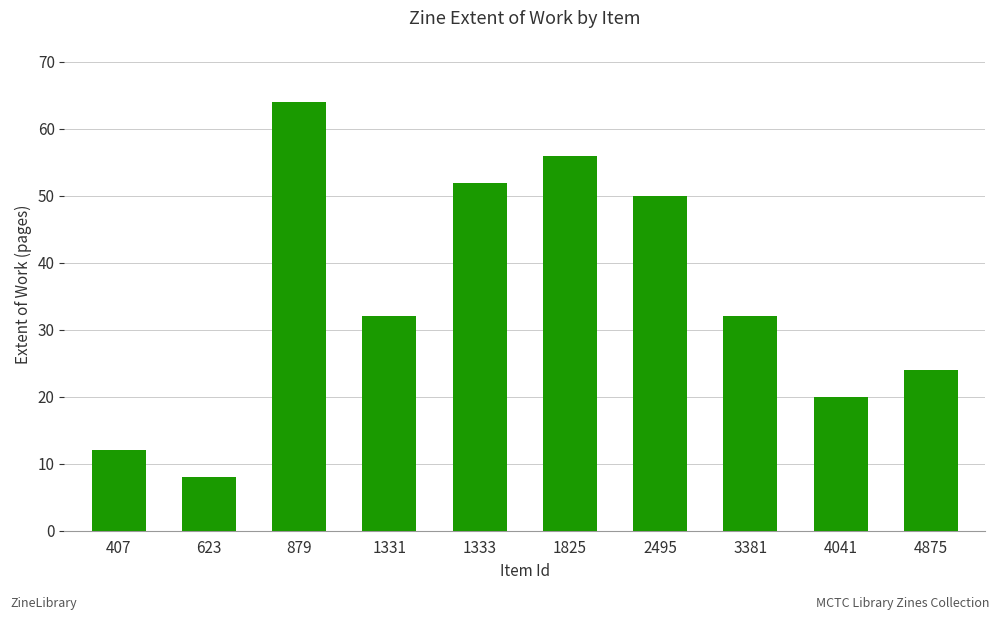

What is the sum of the values at 4041 and 1331?

52